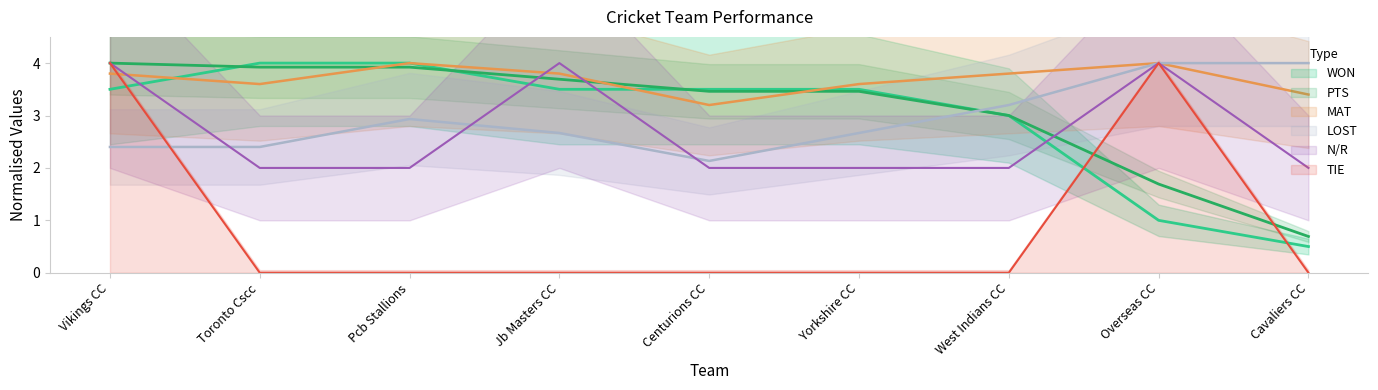

How many lines are shown in the chart?

6